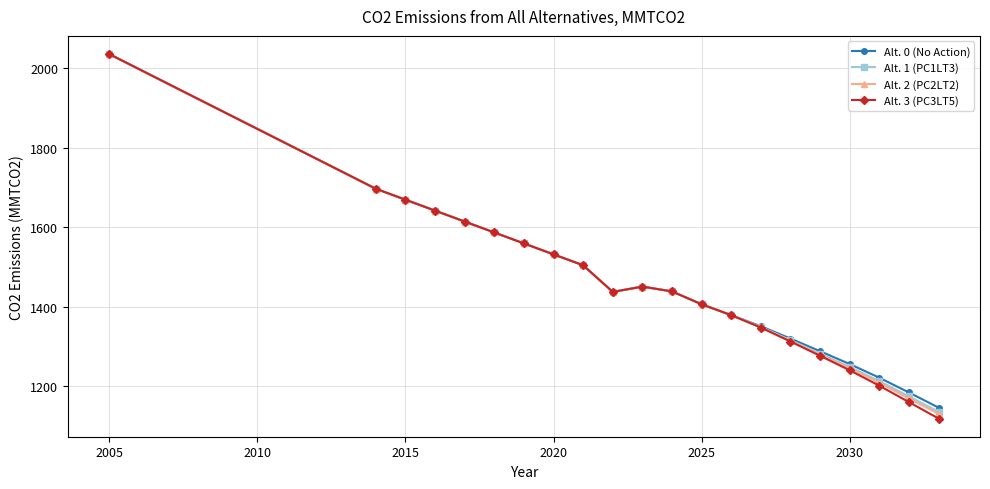

What is the lowest value of the Alt. 2 (PC2LT2) series?

1129.6